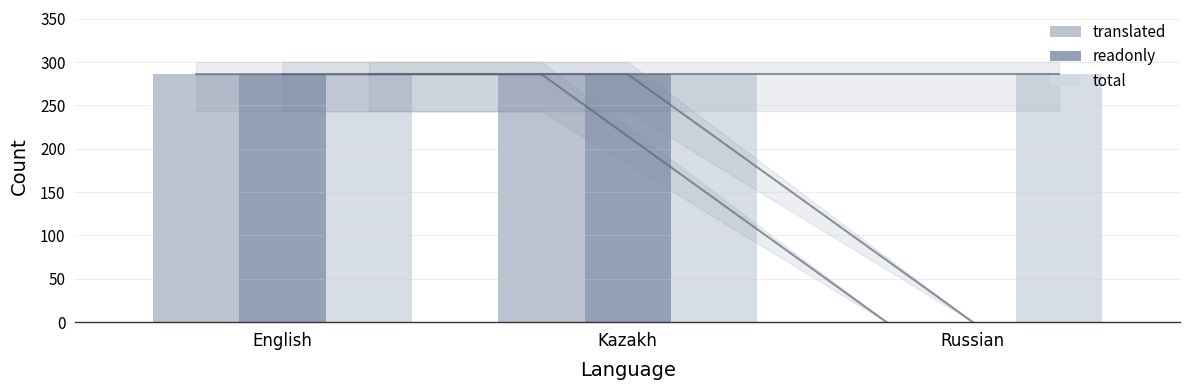

Where is total nearest to the value 286?

English